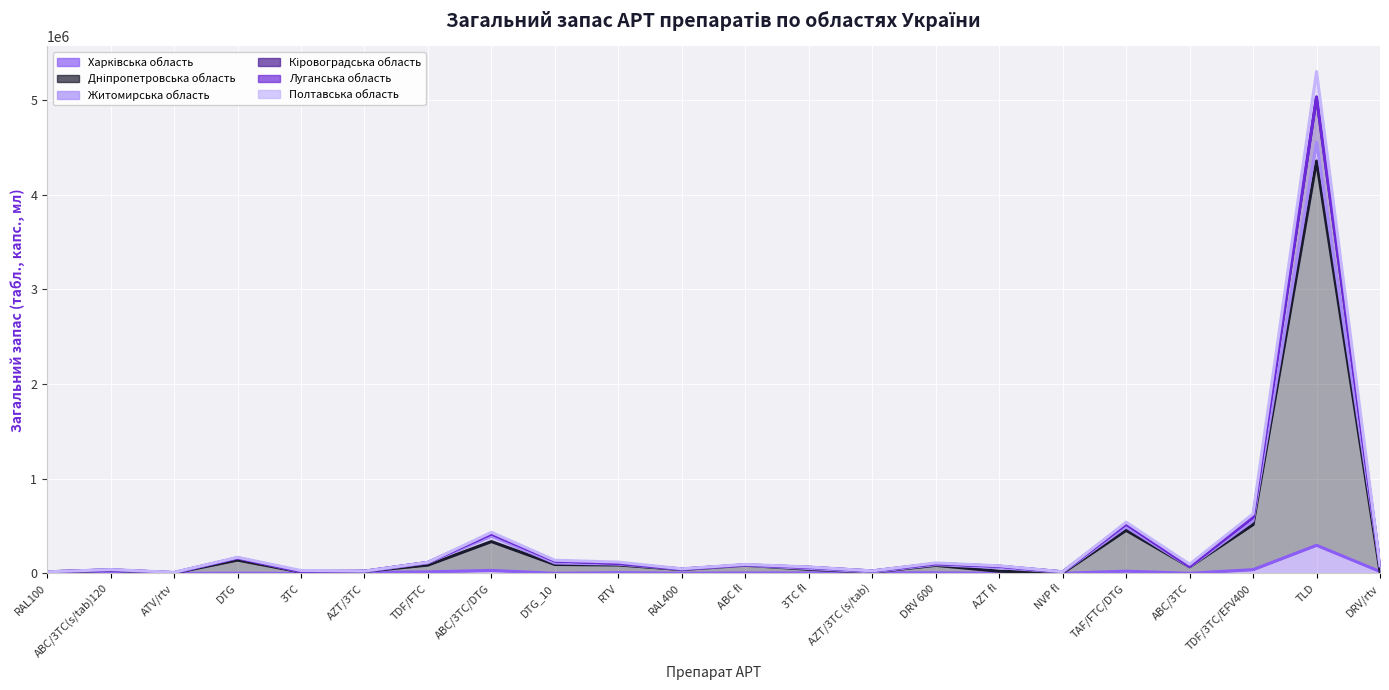

What is the maximum value shown in the chart?

5301030